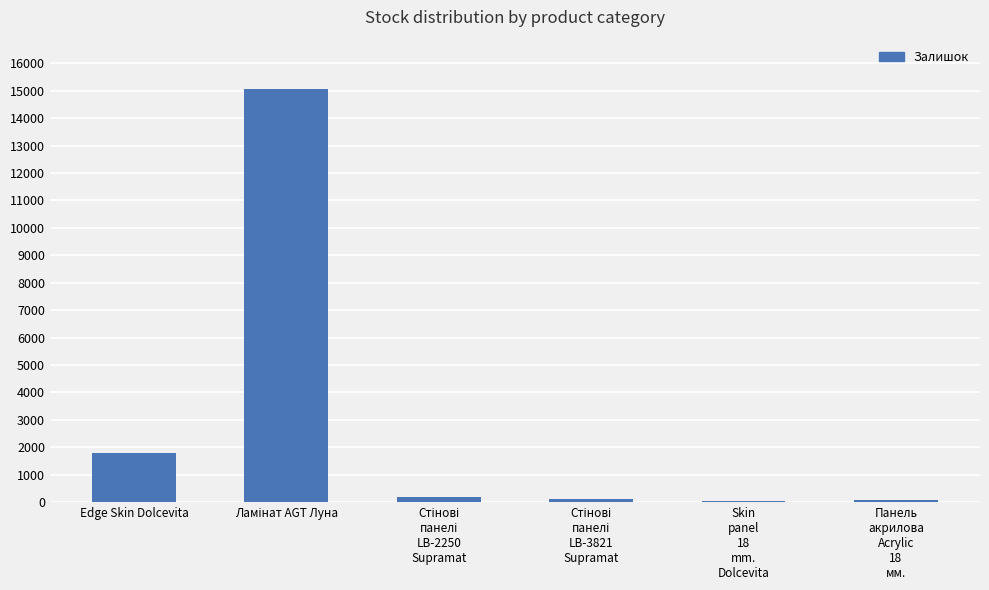

What is the greatest value displayed?

15053